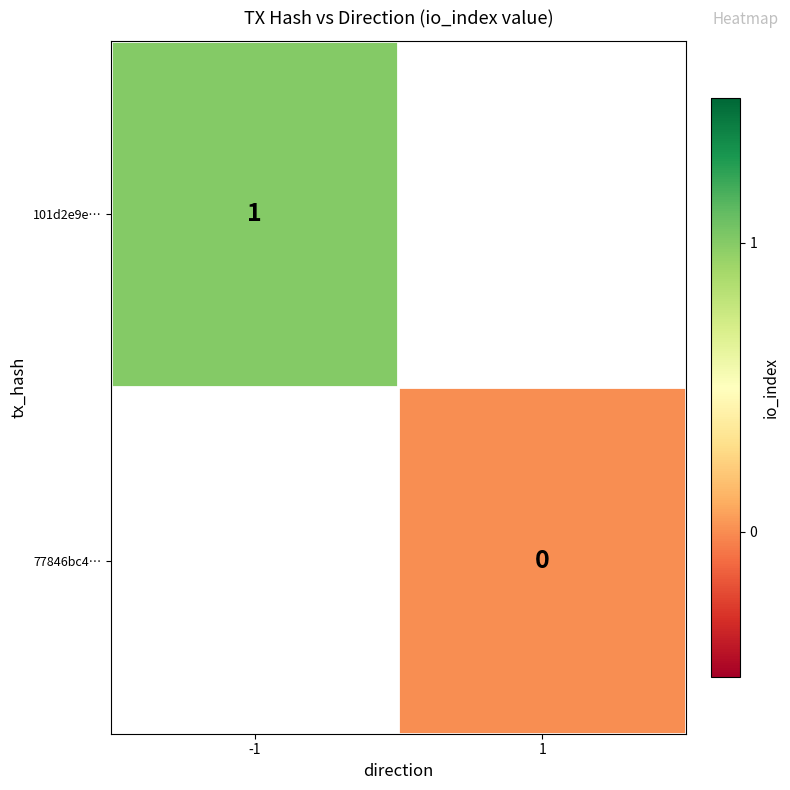

The 101d2e9e… series shows 1 at -1. True or false?

True